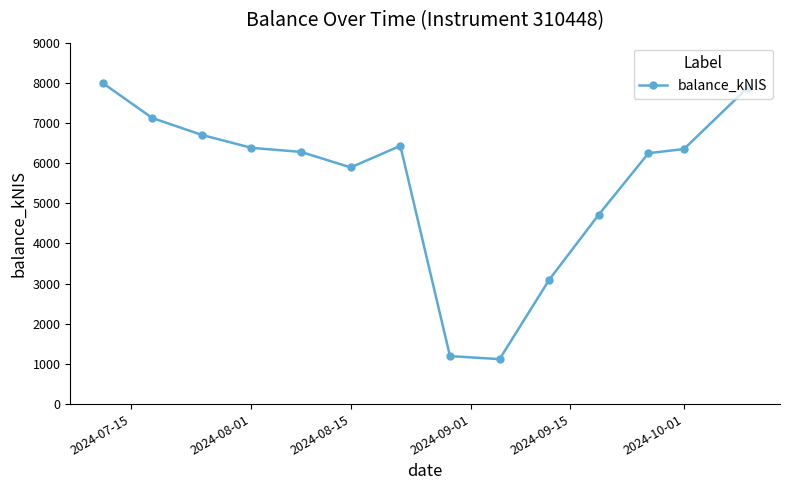

True or false: there are more than 0 points higher than both neighbors.

True